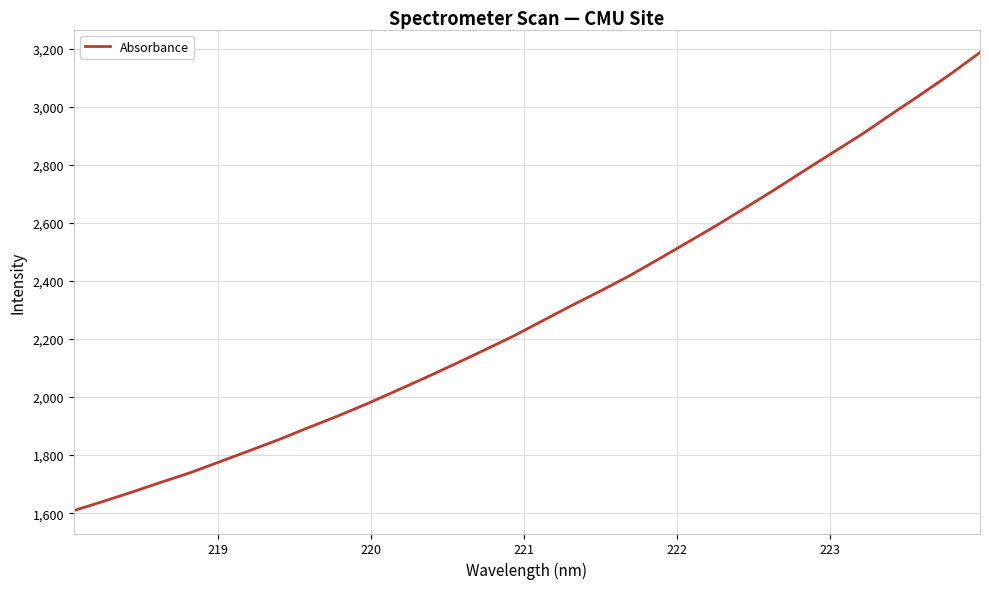

What is the difference between the maximum and minimum values?

1578.3